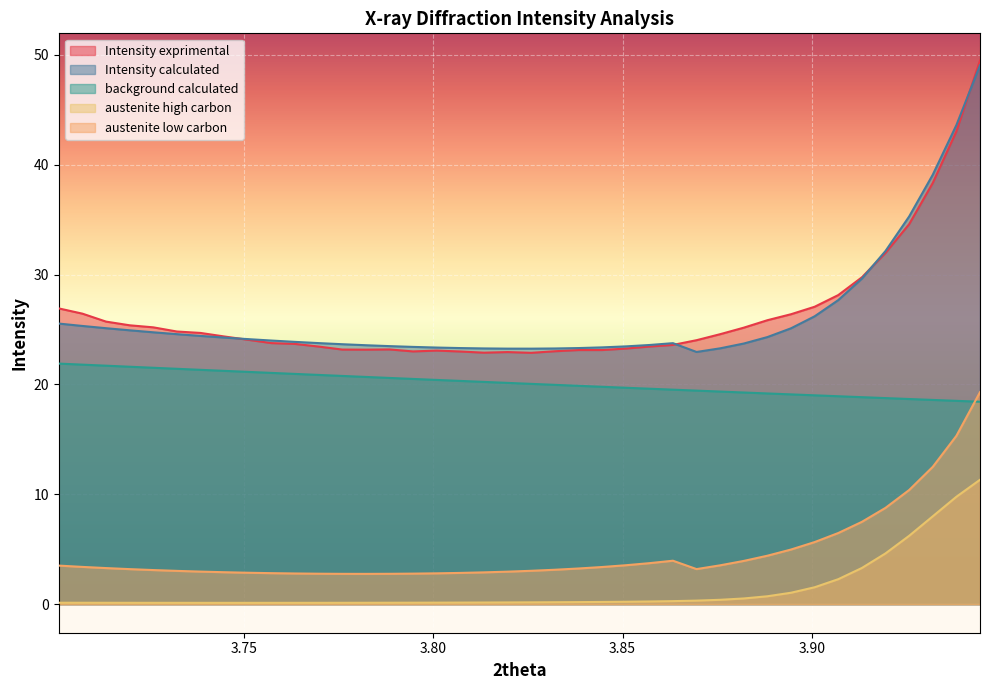

At which category is the sum across all series the highest?

3.9443742999999998